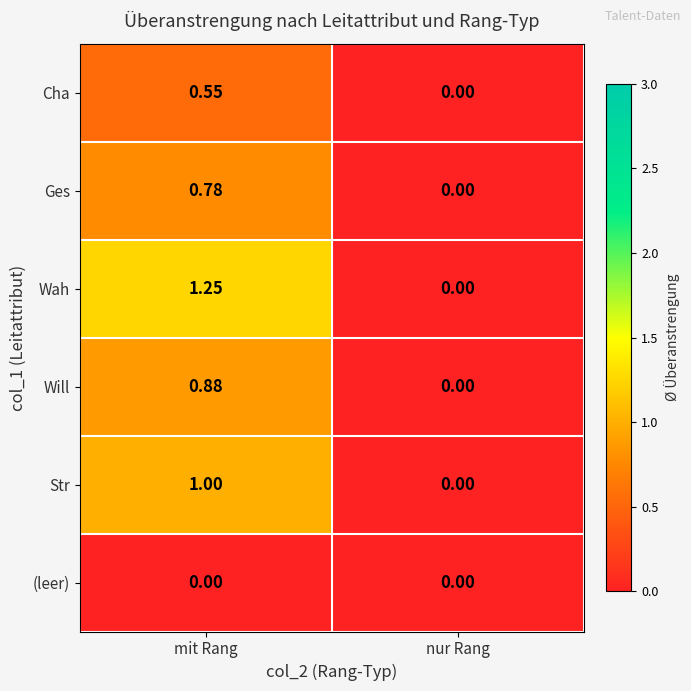

At which category is the sum across all series the highest?

mit Rang